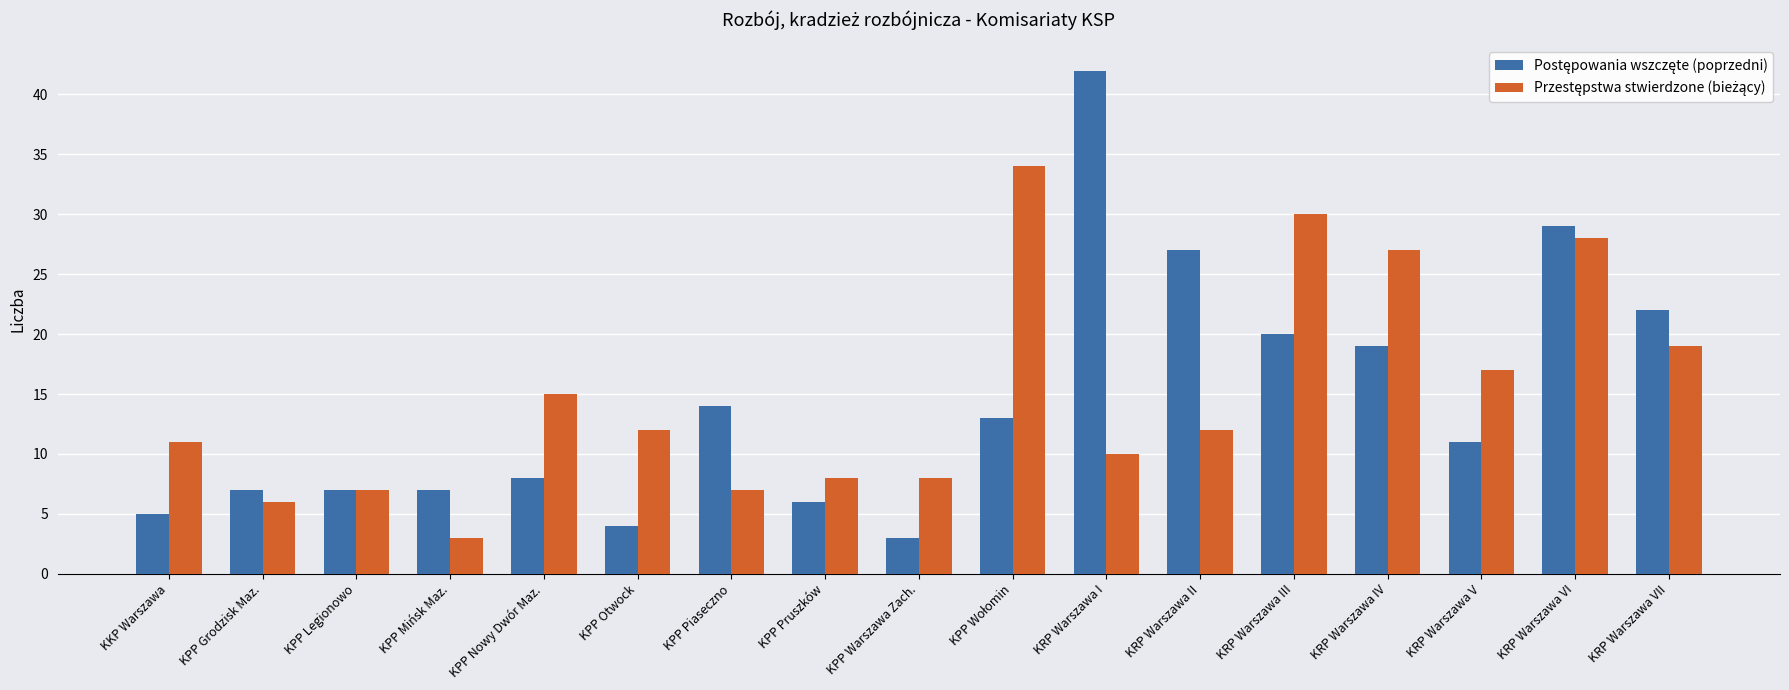

What is the total value across all series at KPP Nowy Dwór Maz.?

23